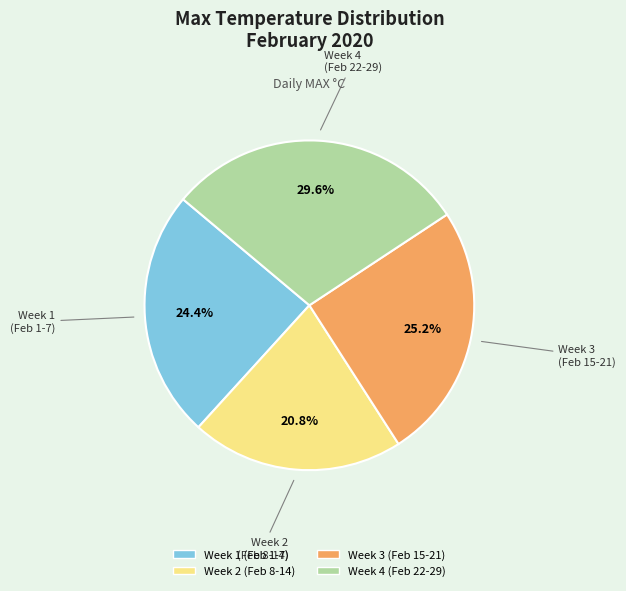

Is there a majority slice in this chart?

No